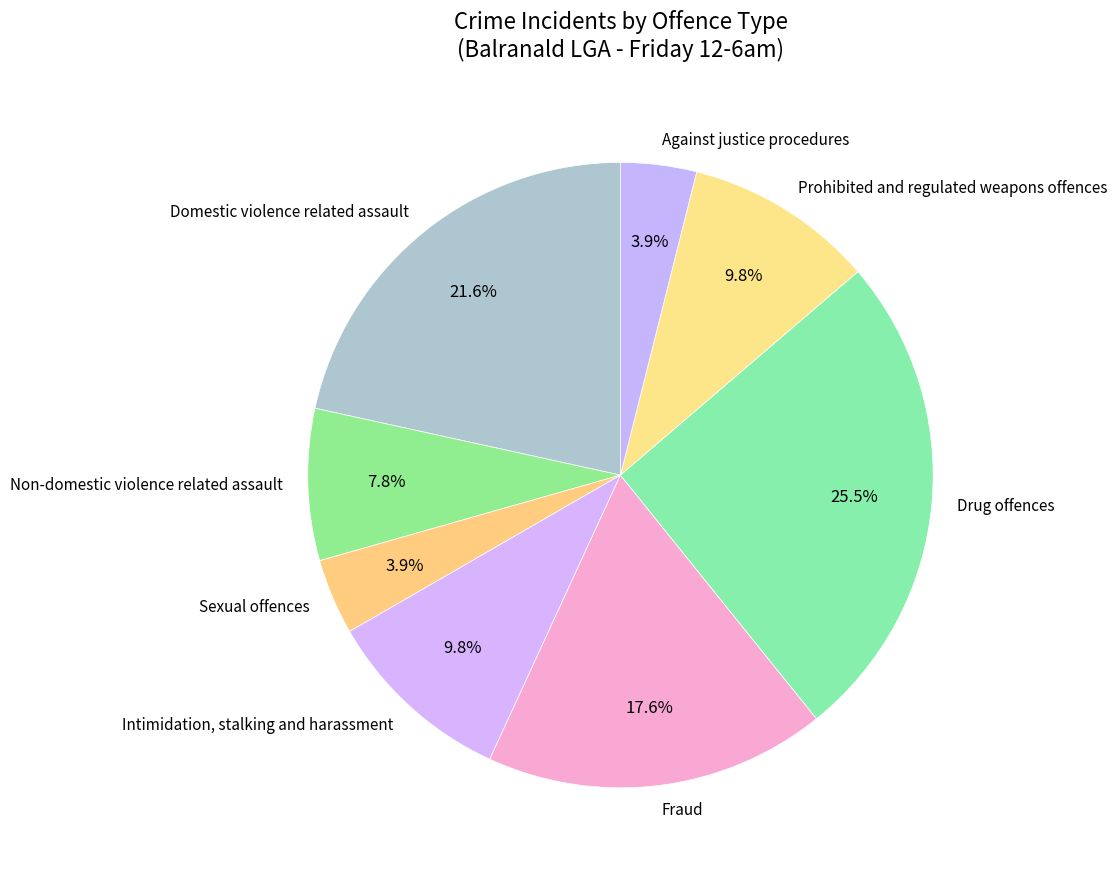

Which category has the biggest portion of the pie?

Drug offences